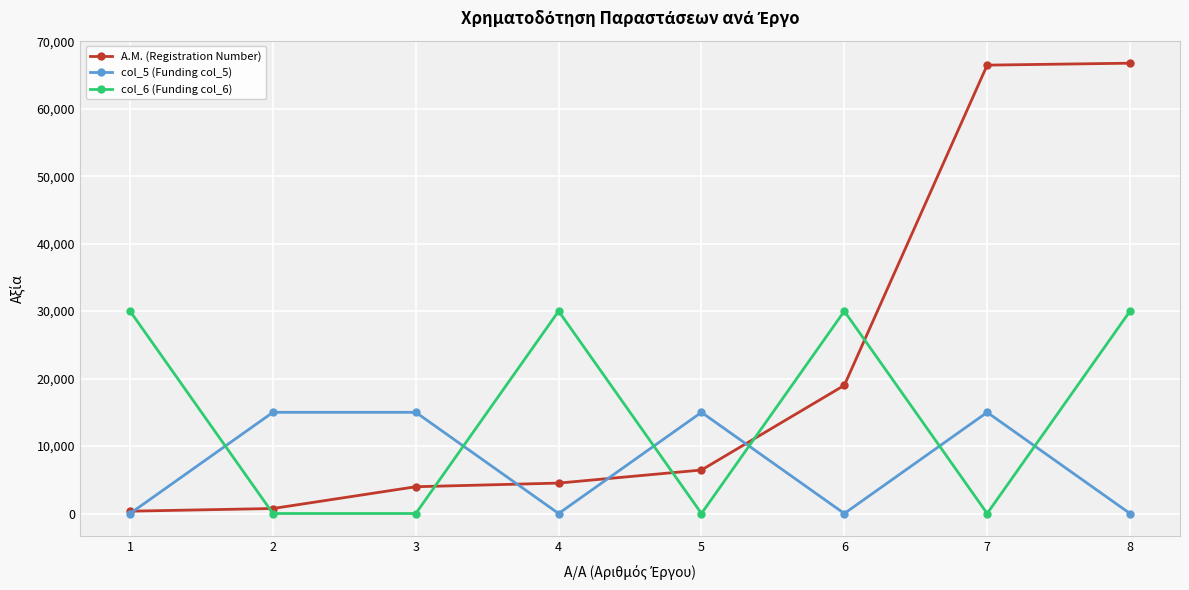

True or false: col_6 (Funding col_6) has a value of 11616 at 7.

False